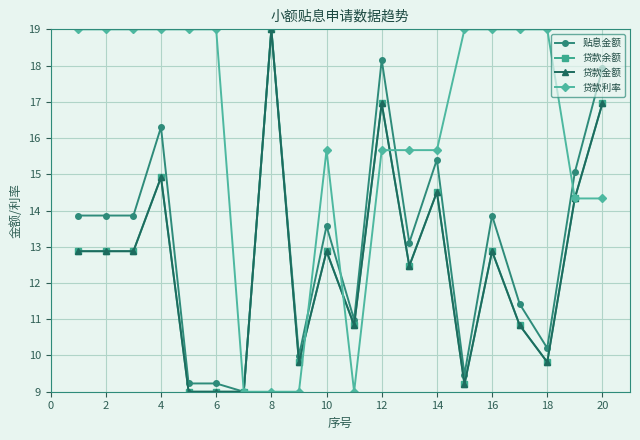

Which series has the largest total across all categories?

贷款利率